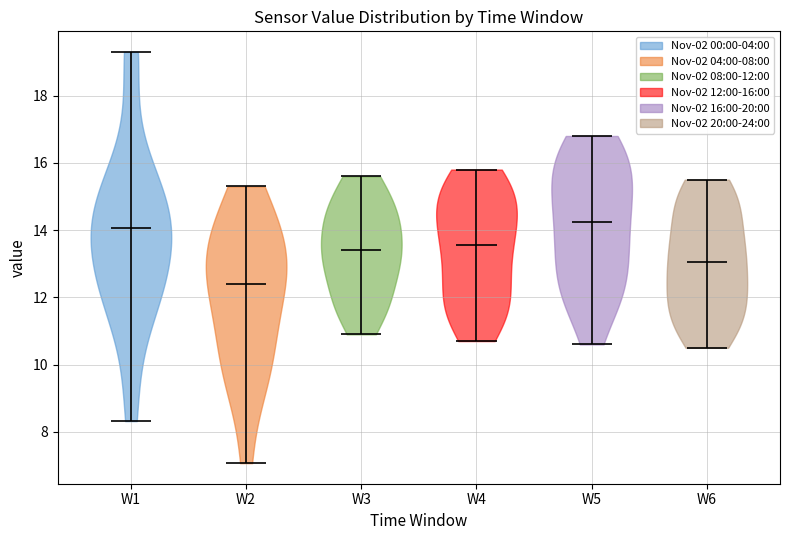

Reading left to right, read every violin against the y-axis: where its median line is, and the lowest and highest points it reaches. The values are not printed on the chart, so give them approximately, as read against the axis.

W1: median line 14.0, lowest point 8.4, highest point 19.4
W2: median line 12.4, lowest point 7.0, highest point 15.4
W3: median line 13.4, lowest point 11.0, highest point 15.6
W4: median line 13.6, lowest point 10.8, highest point 15.8
W5: median line 14.2, lowest point 10.6, highest point 16.8
W6: median line 13.0, lowest point 10.6, highest point 15.6